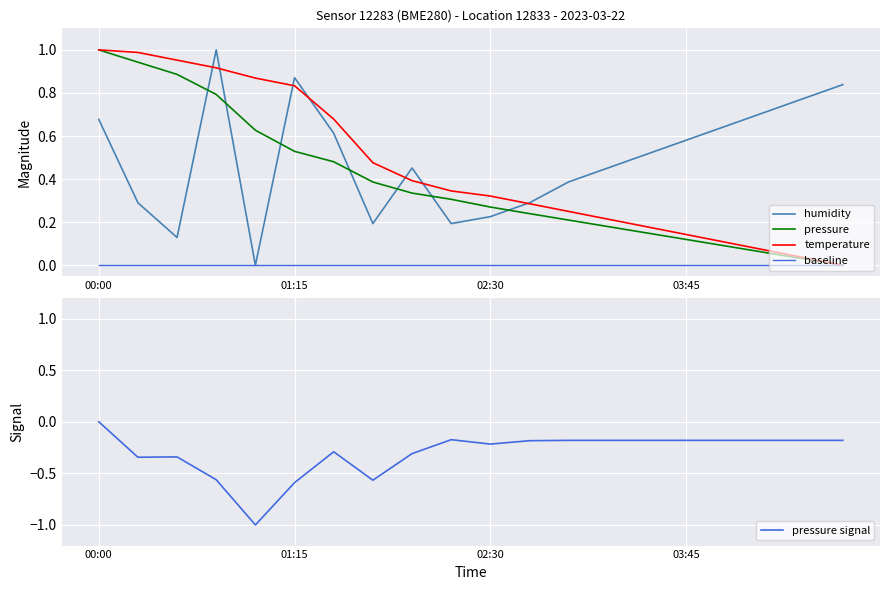

Which category has the highest value in the pressure series?

00:00